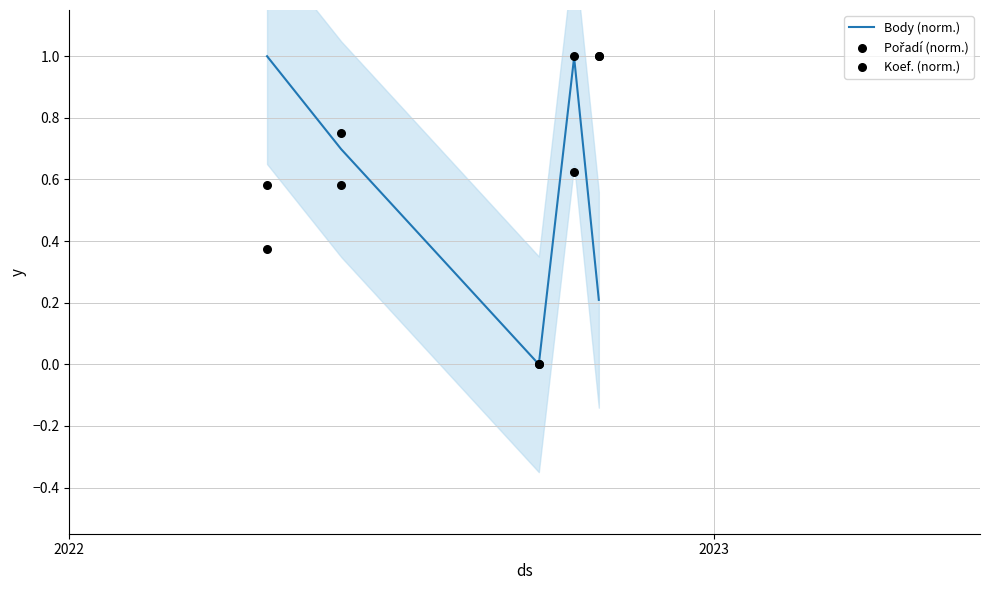

At how many categories does at least one series exceed 0?

4